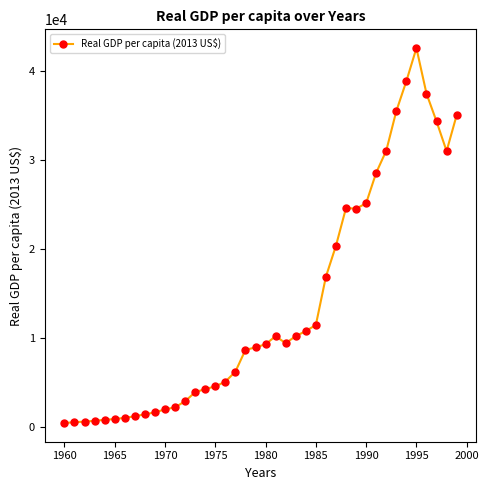

What is the greatest value displayed?

42522.1